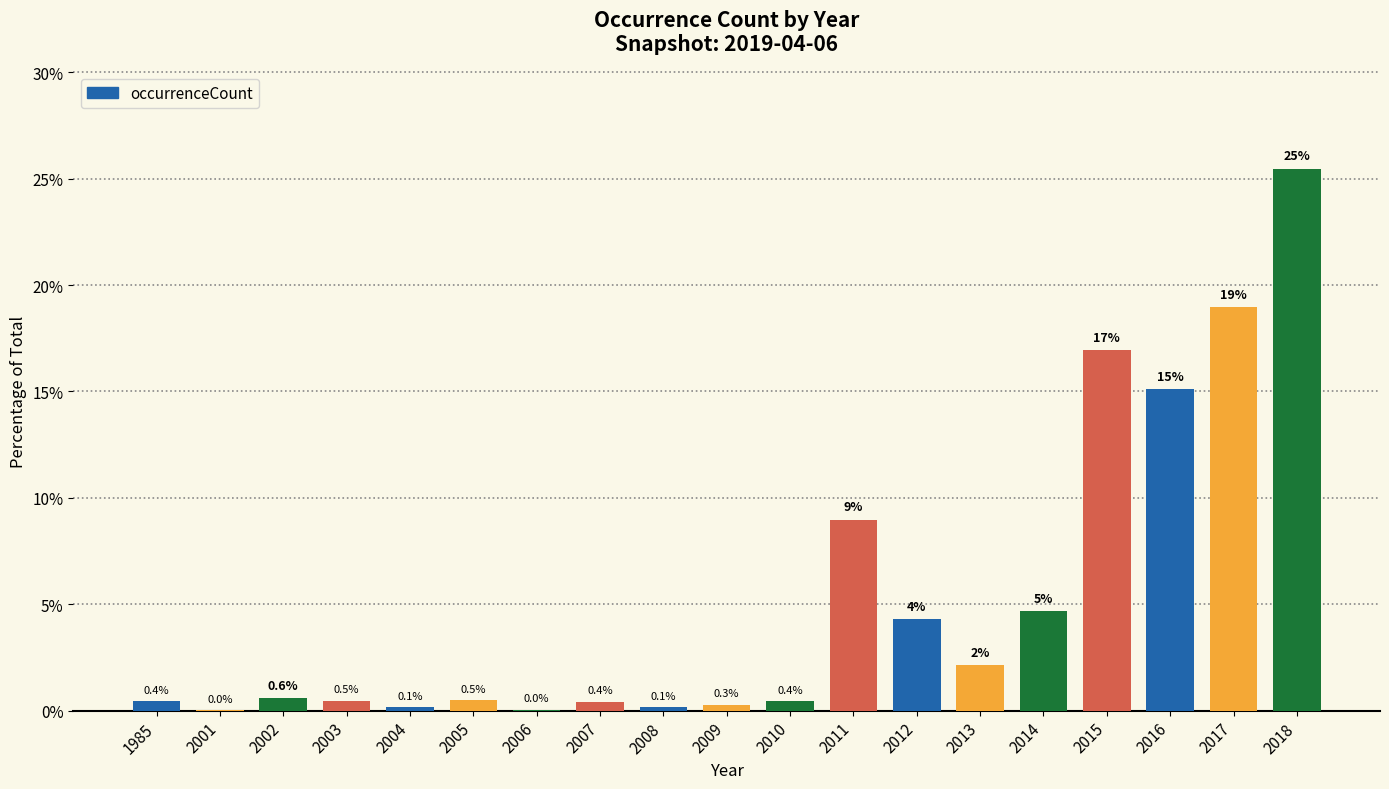

Does the chart contain stacked bars?

No